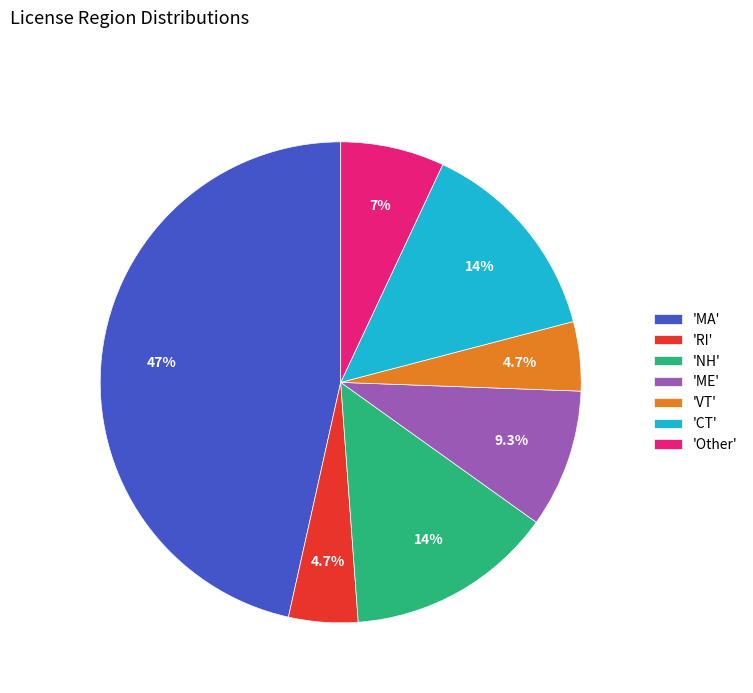

Does 'ME' represent more than half of the total?

No